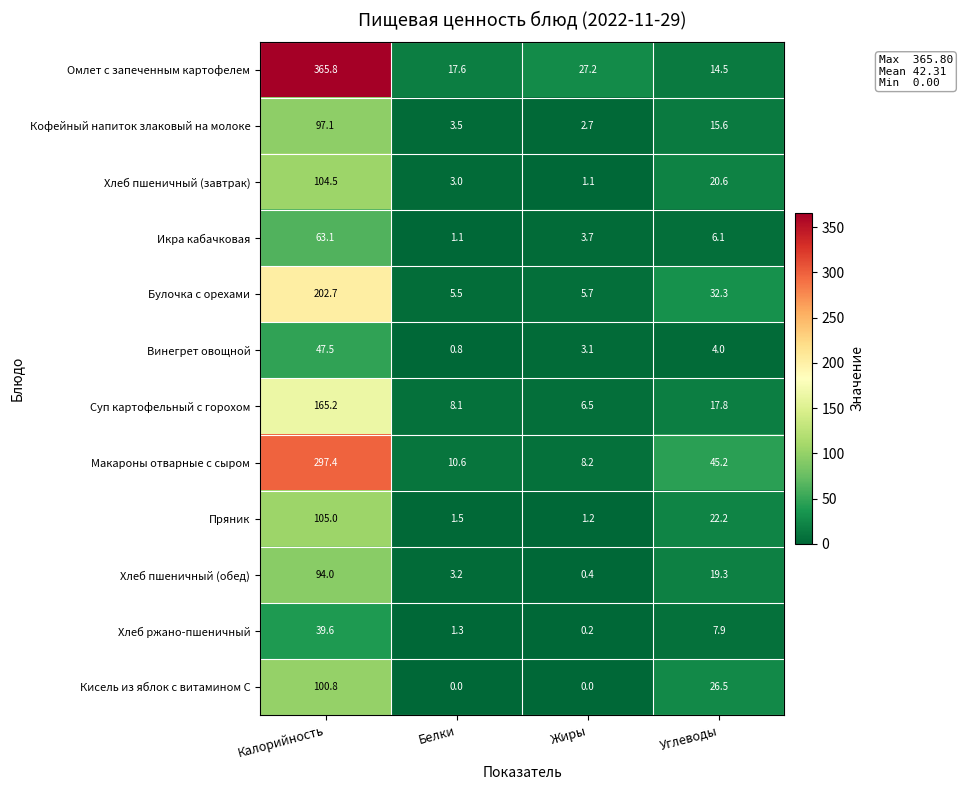

At which label does Кисель из яблок с витамином С first exceed 26?

Калорийность